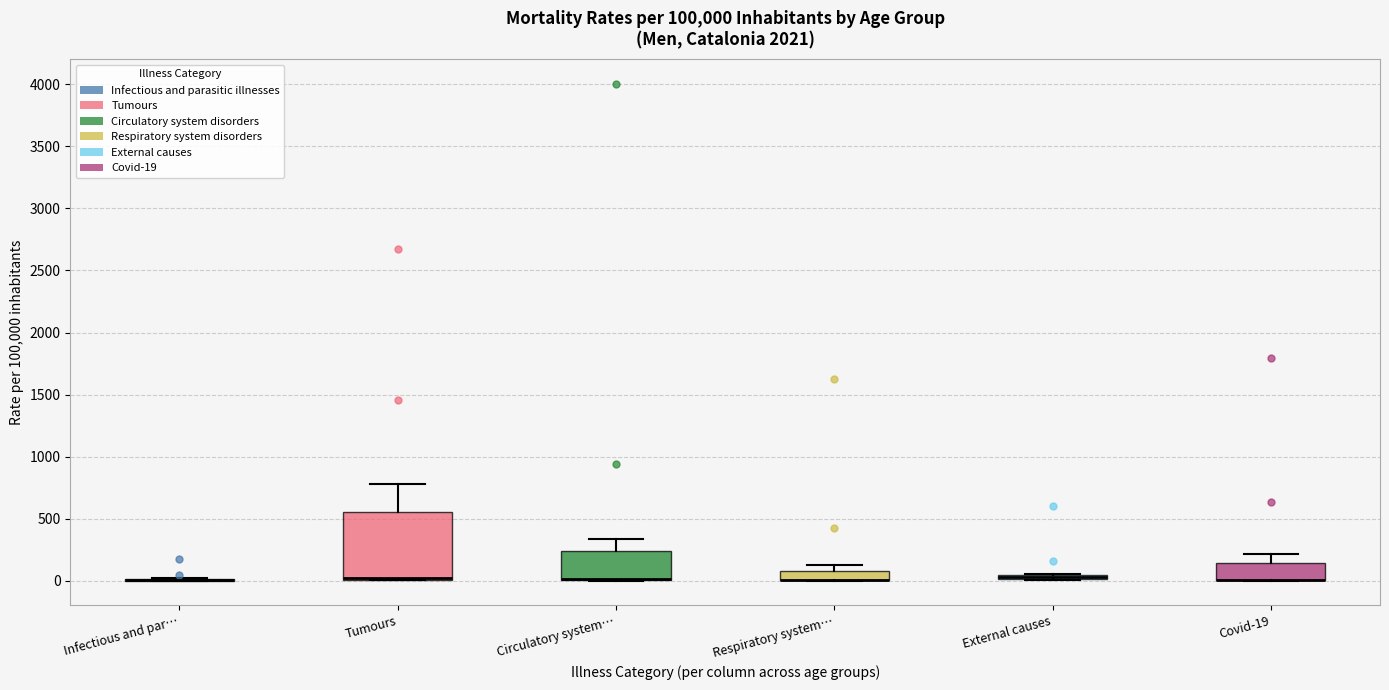

Which box is the tallest, from its lower edge to its upper edge?

Tumours